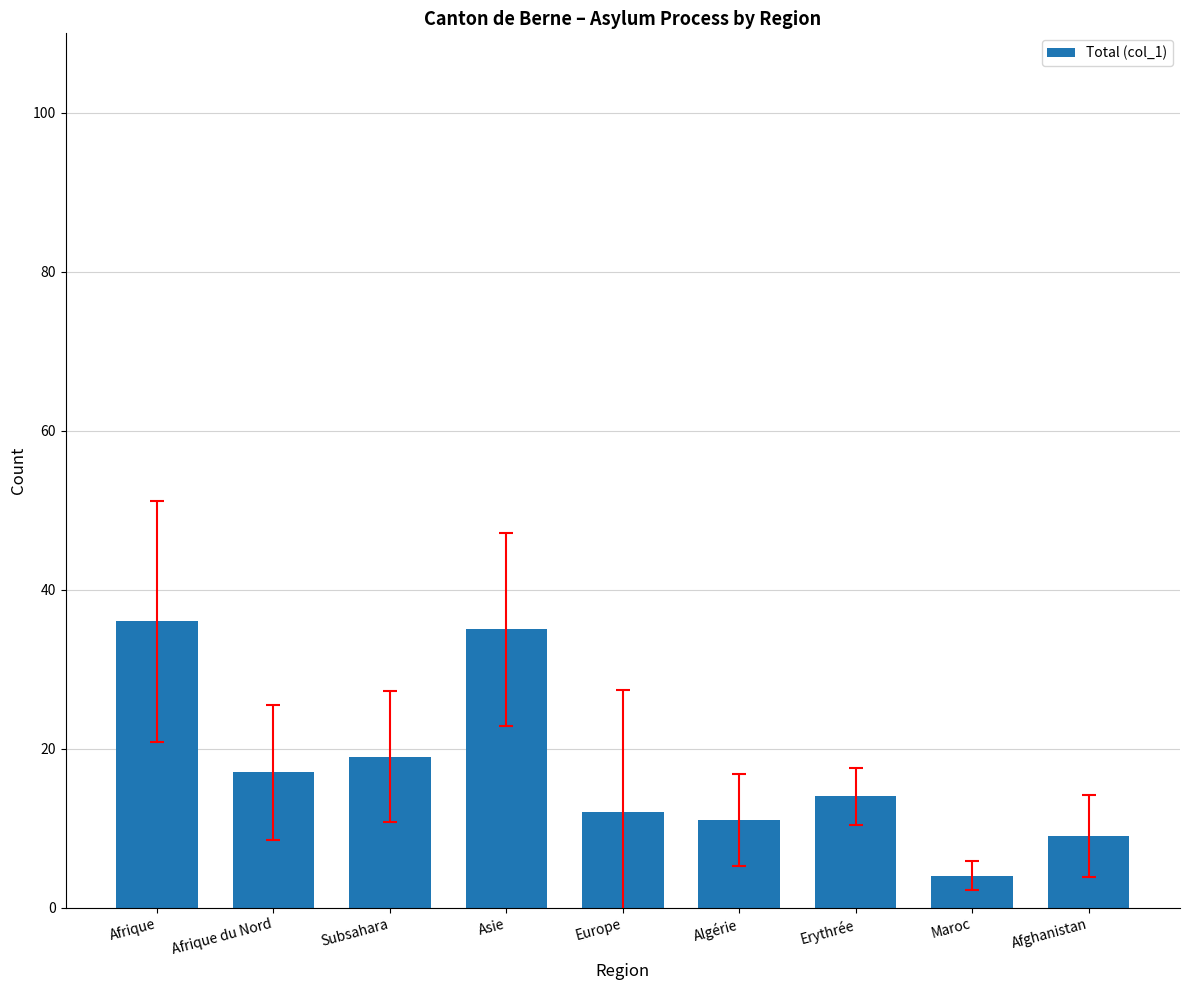

Between Algérie and Afrique du Nord, which is larger?

Afrique du Nord